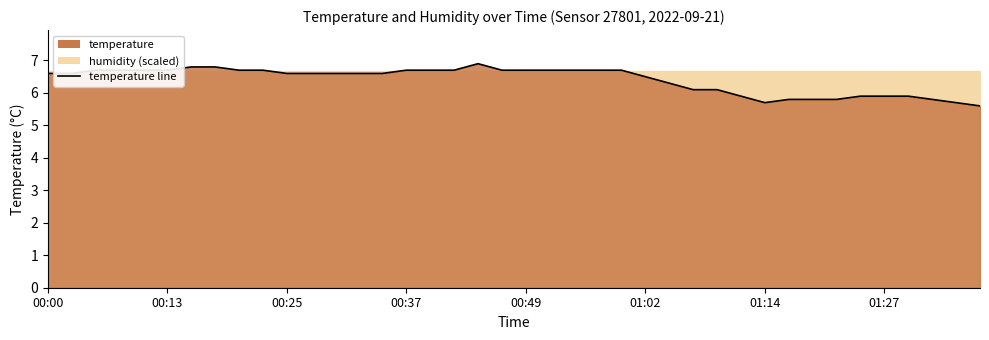

How many data points does each series have?

40